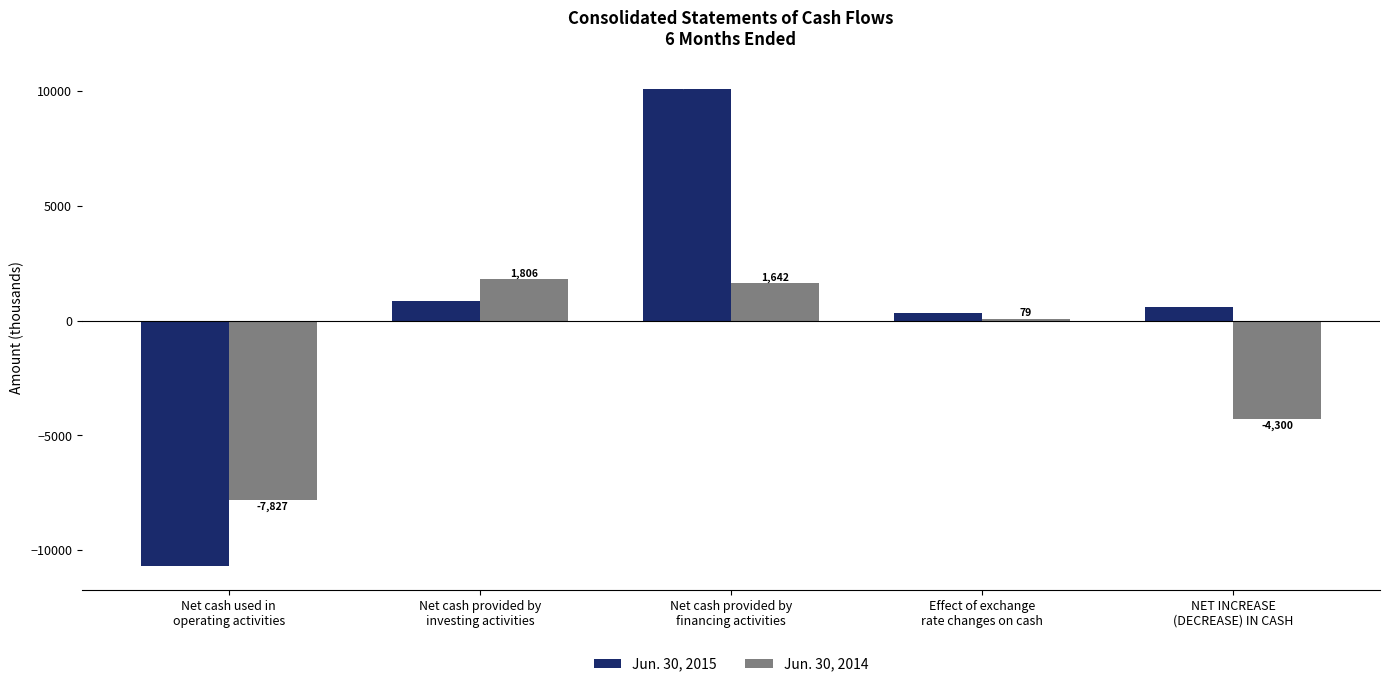

What is the difference between the maximum and minimum values in the Jun. 30, 2014 series?

9633